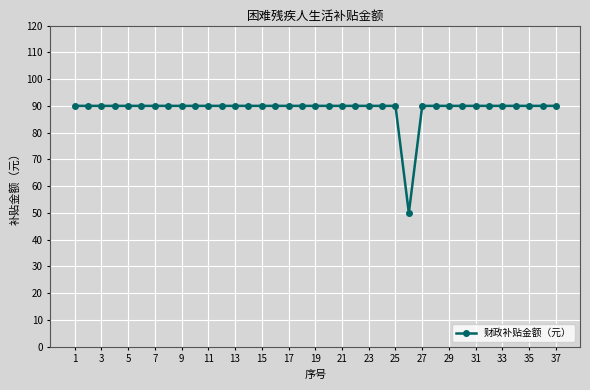

What is the sum of all values?

3290